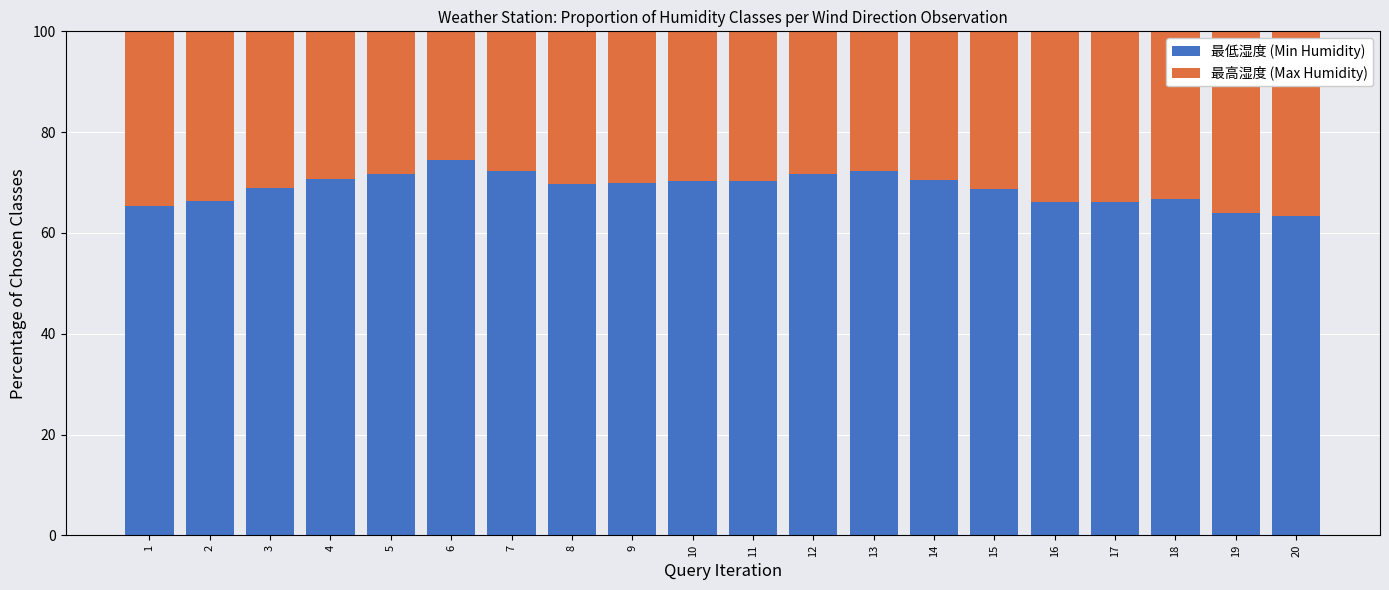

What is the difference between the 最低湿度 (Min Humidity) values at 7 and 5?

0.5